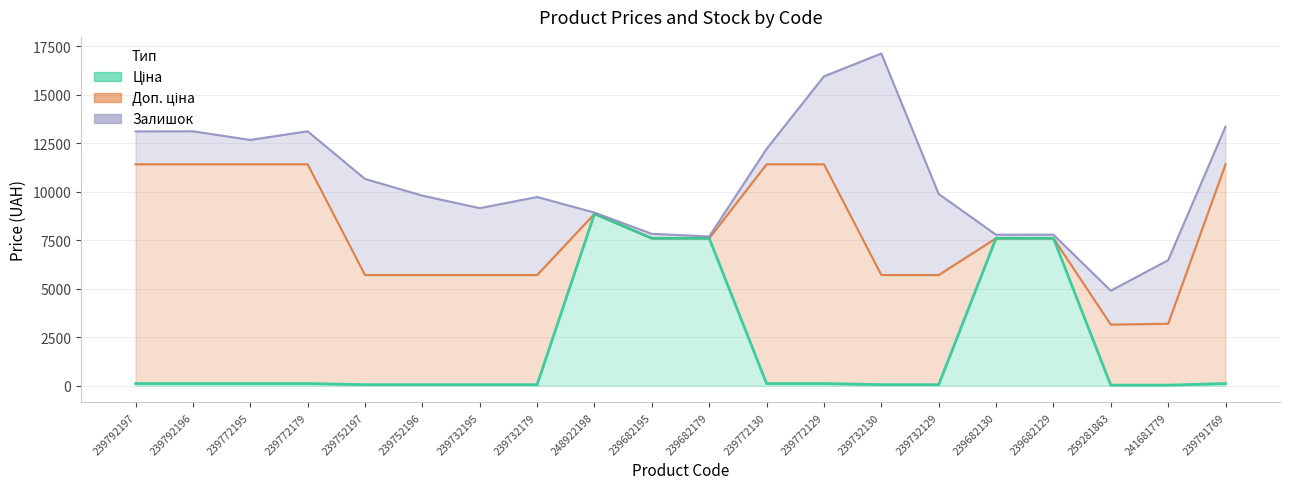

What is the label of the 20th point from the right?

239792197